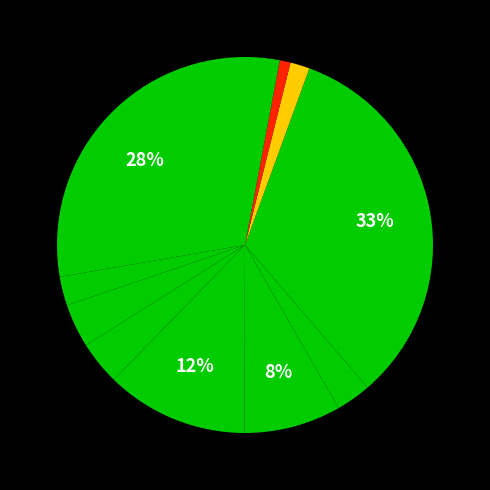

Count the number of slices in the pie.

11